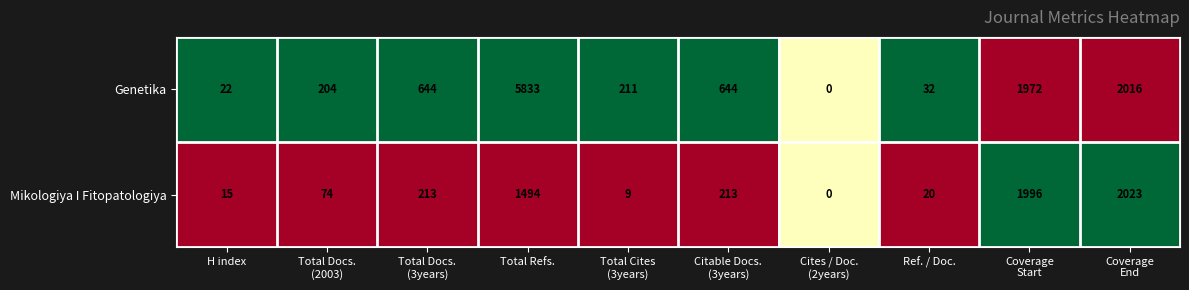

What is the total value across all series at H index?

37